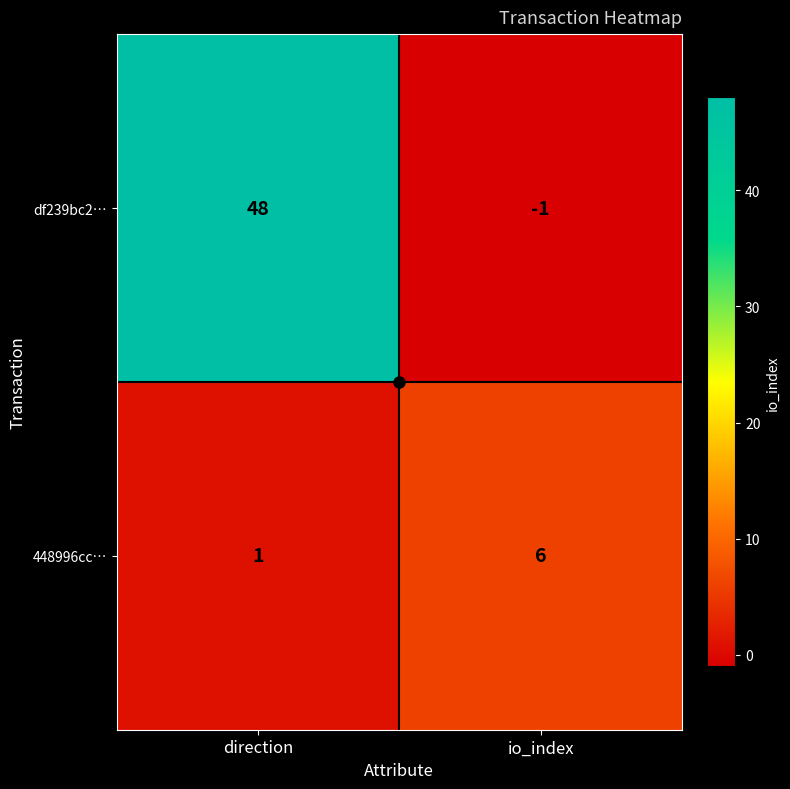

The value of df239bc2… at direction is 48. True or false?

True